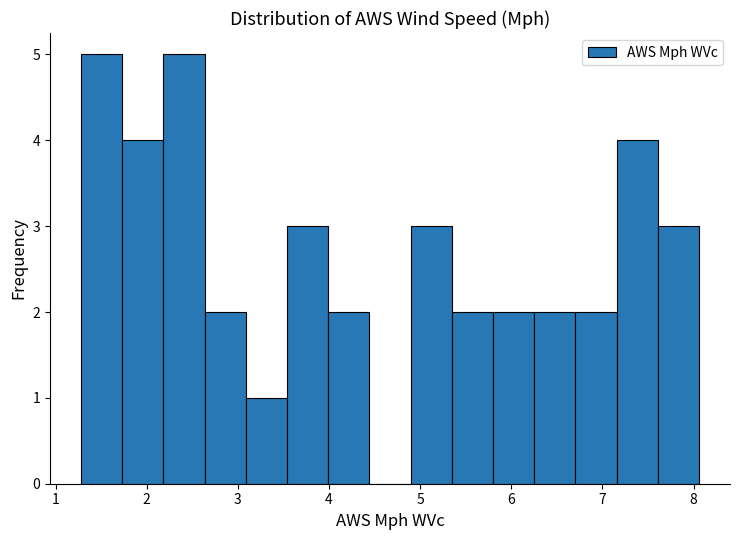

Reading left to right, list every bar in this chart as the range it spans on the x-axis followed by its height. Neither the bar edges nor the heights are printed on the chart, so give them approximately, as read against the axes.

1.3 to 1.7: 5
1.7 to 2.2: 4
2.2 to 2.6: 5
2.6 to 3.1: 2
3.1 to 3.5: 1
3.5 to 4.0: 3
4.0 to 4.4: 2
4.4 to 4.9: 0
4.9 to 5.3: 3
5.3 to 5.8: 2
5.8 to 6.3: 2
6.3 to 6.7: 2
6.7 to 7.2: 2
7.2 to 7.6: 4
7.6 to 8.1: 3